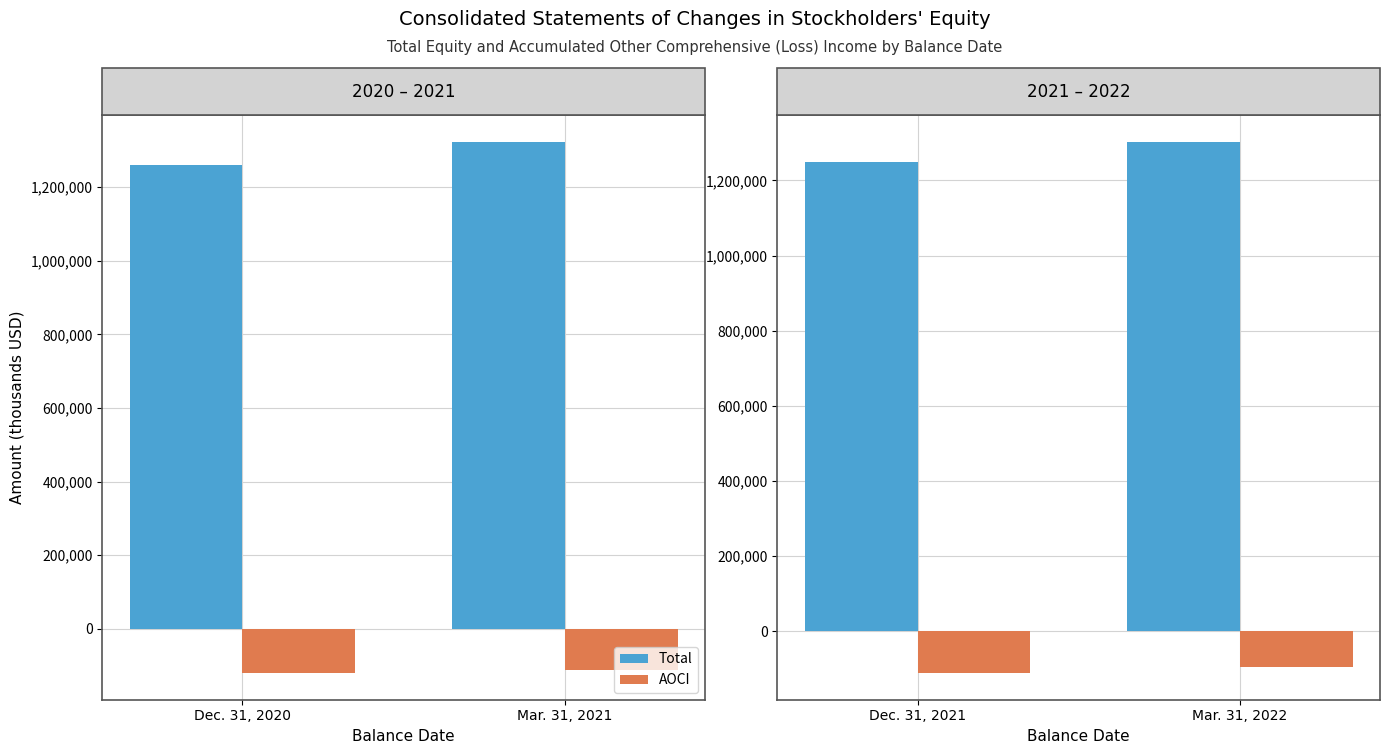

What is the difference between the highest and lowest values at Mar. 31, 2022?

1399445